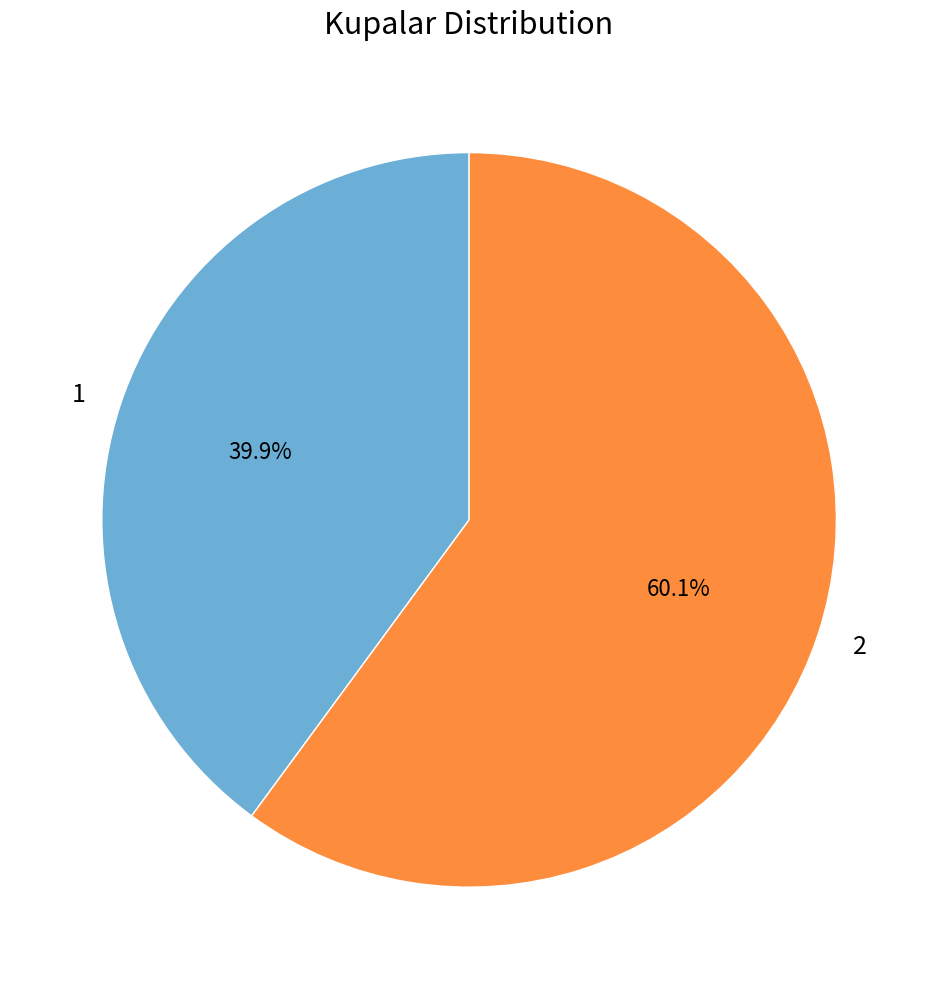

To the nearest percent, what is the difference between the largest and smallest slice percentages?

20%